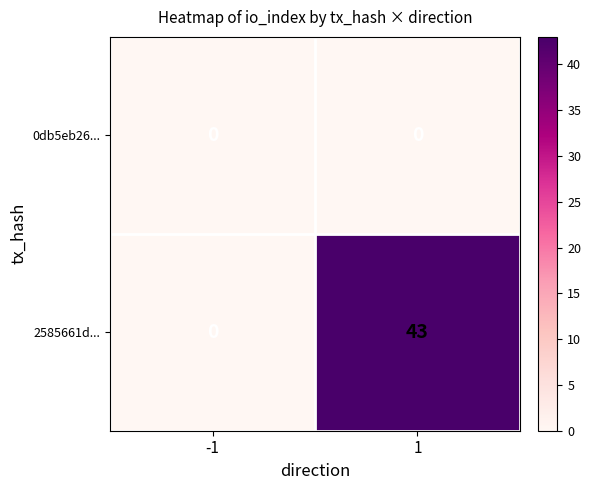

True or false: 2585661d... has a value of 16 at 1.

False